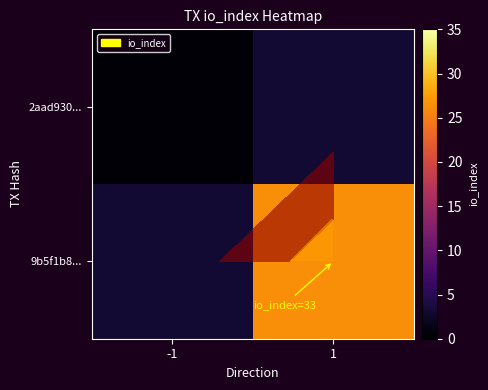

Which series changed the most between -1 and 1?

9b5f1b8...